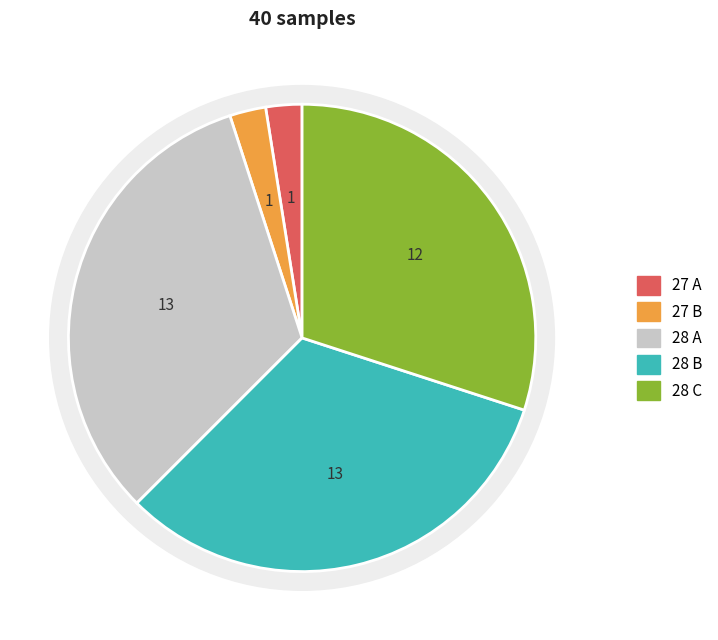

Does 28 account for over 50% of the chart?

No